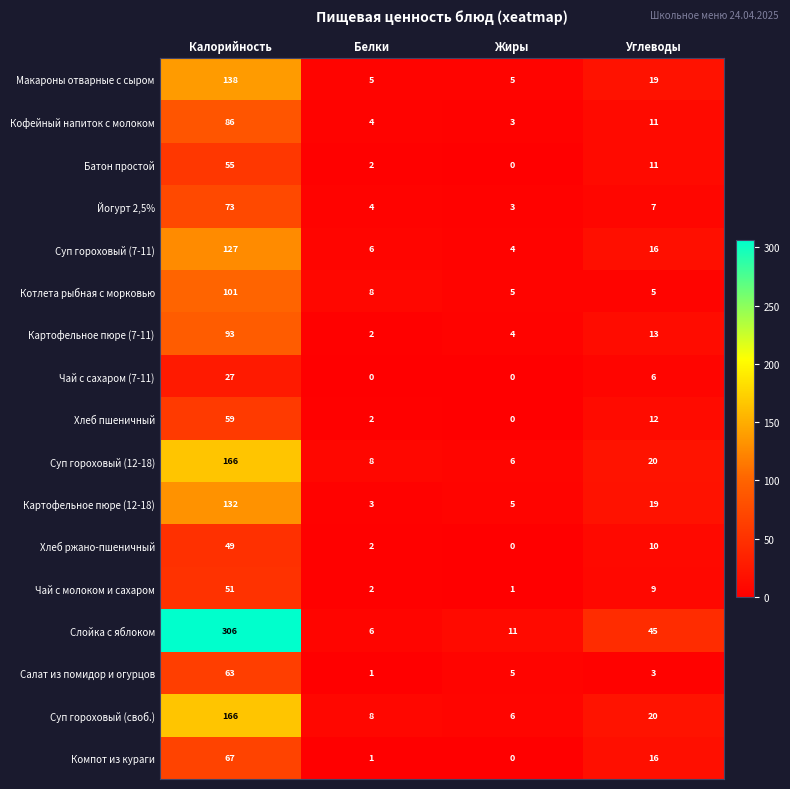

What is the difference between the second highest and minimum values in the Кофейный напиток с молоком series?

8